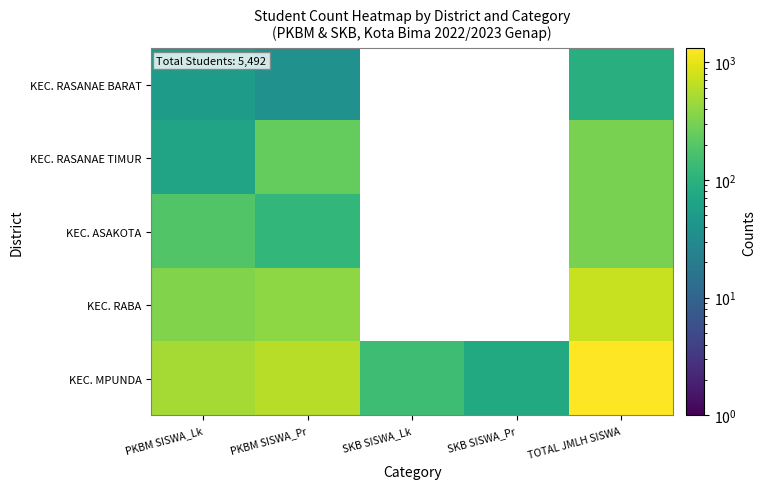

Rank the series by their average value, from highest to lowest.

KEC. RASANAE BARAT, KEC. RASANAE TIMUR, KEC. ASAKOTA, KEC. RABA, KEC. MPUNDA